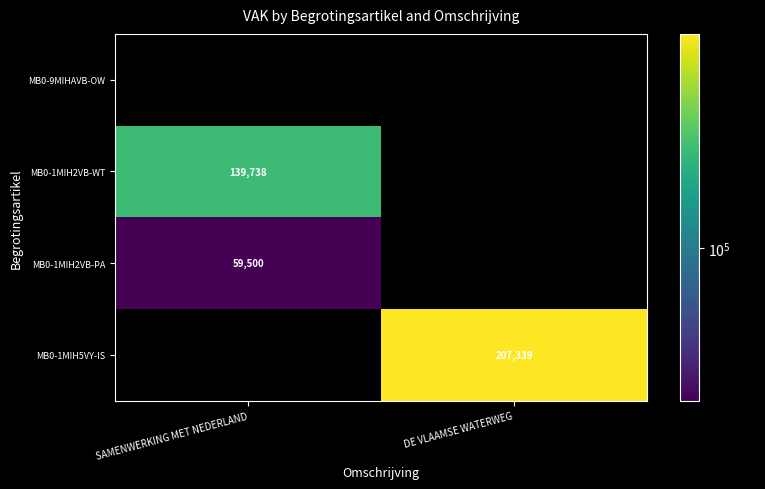

What is the minimum value shown in the chart?

59500.0